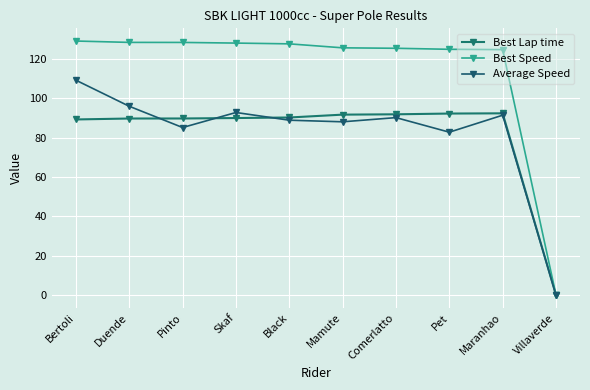

Between Pinto and Maranhao, which series saw the biggest shift?

Average Speed